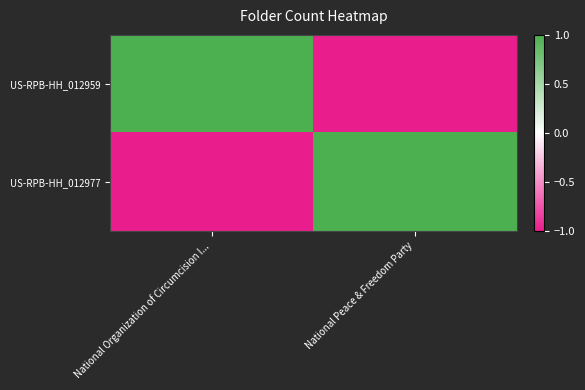

At National Peace & Freedom Party, list the series in order from smallest to largest.

US-RPB-HH_012959, US-RPB-HH_012977